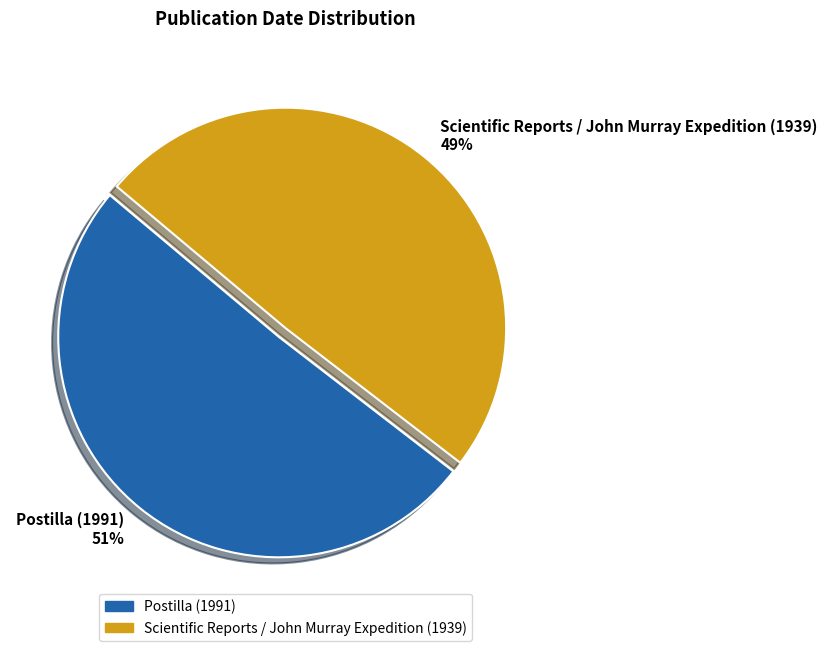

What percentage is the Postilla (1991) slice, to the nearest percent?

51%